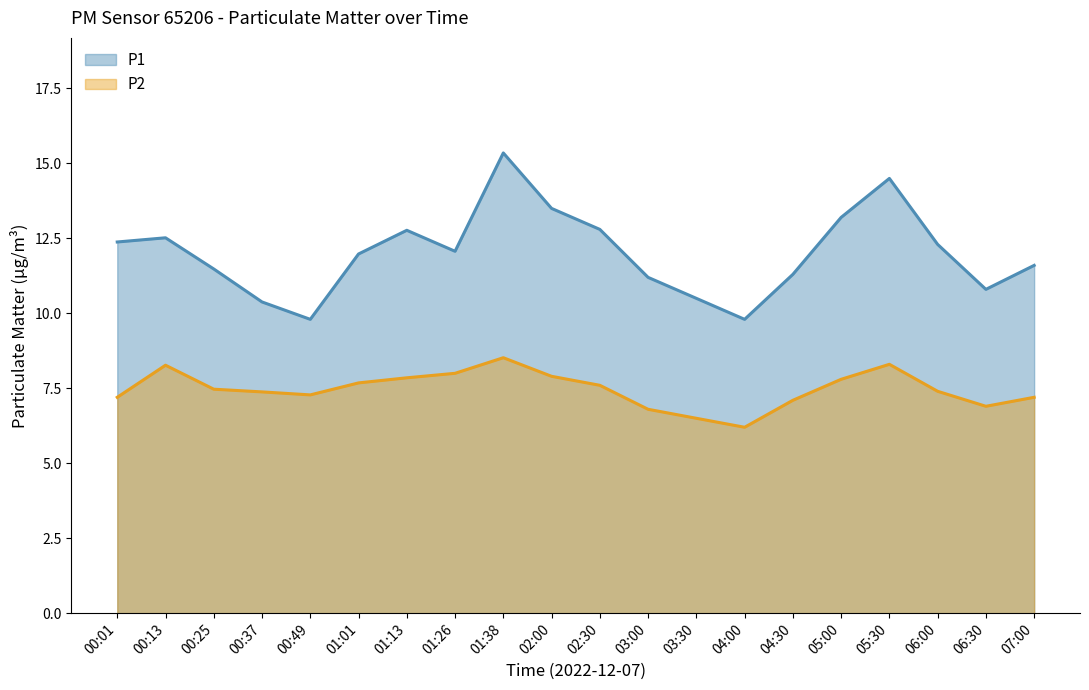

True or false: P2 has more than 1 interior local peaks.

True